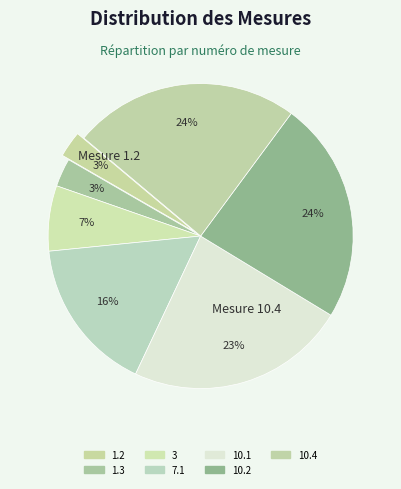

To the nearest percent, what percentage of the pie is 10.2?

24%